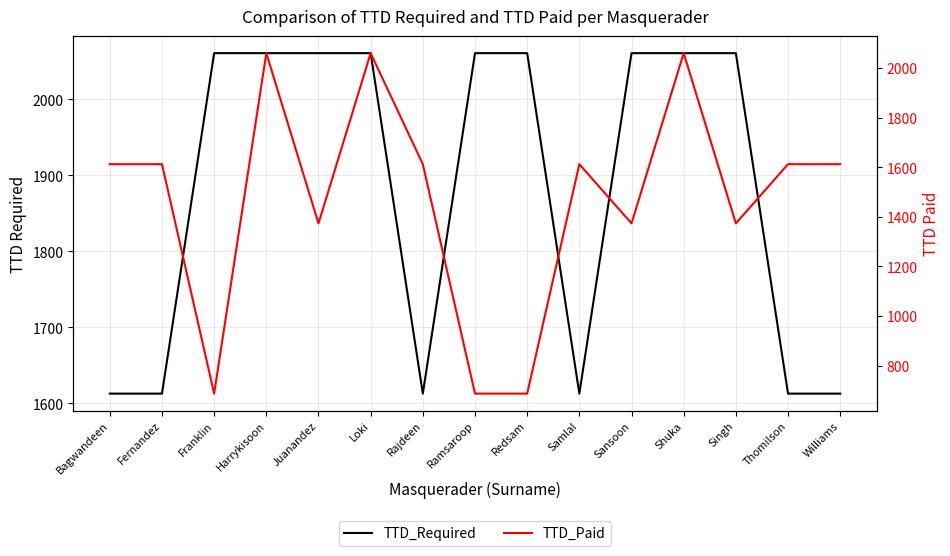

What is the label of the 14th point from the right?

Fernandez